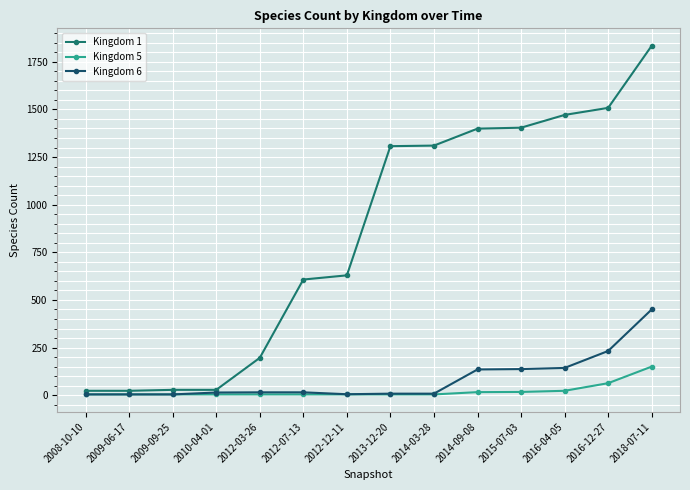

Which series has the largest range (max minus min)?

Kingdom 1